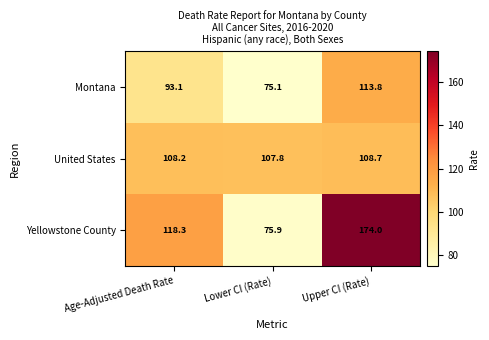

What is the total value across all series at Upper CI (Rate)?

396.5